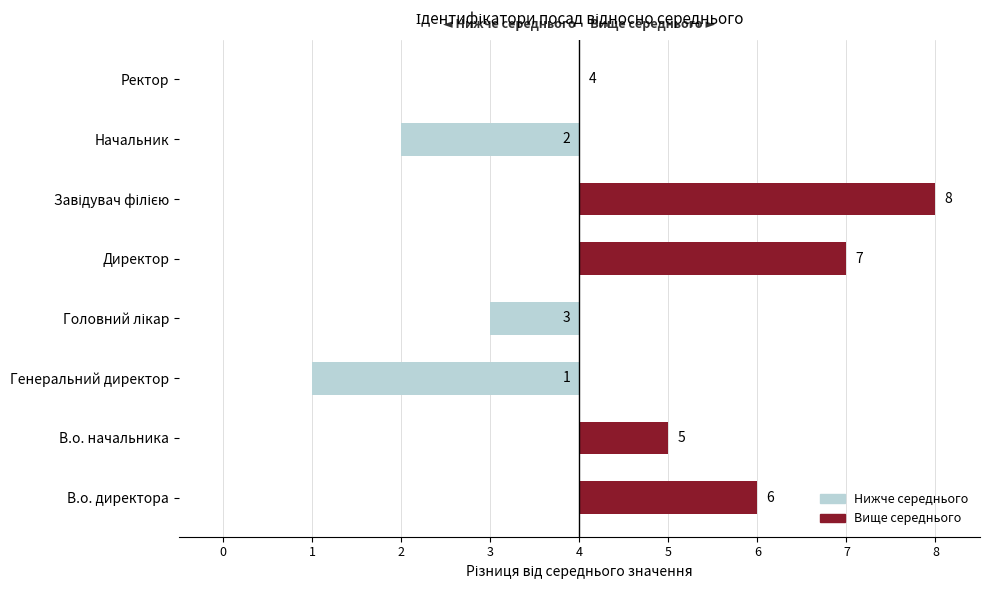

Which label corresponds to the largest value in the chart?

Завідувач філією